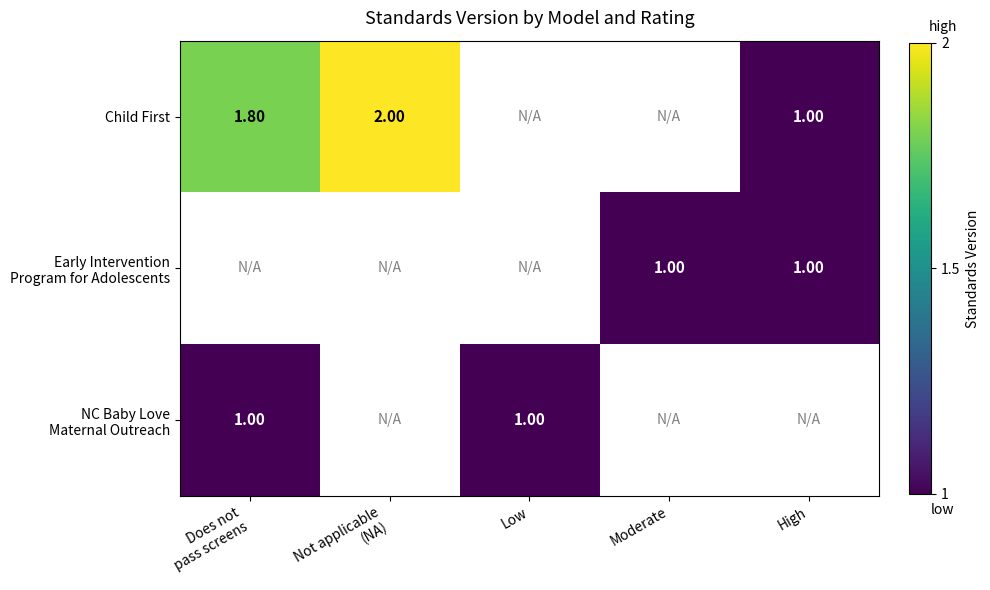

At which label does NC Baby Love Maternal Outreach reach its minimum?

Does not pass screens